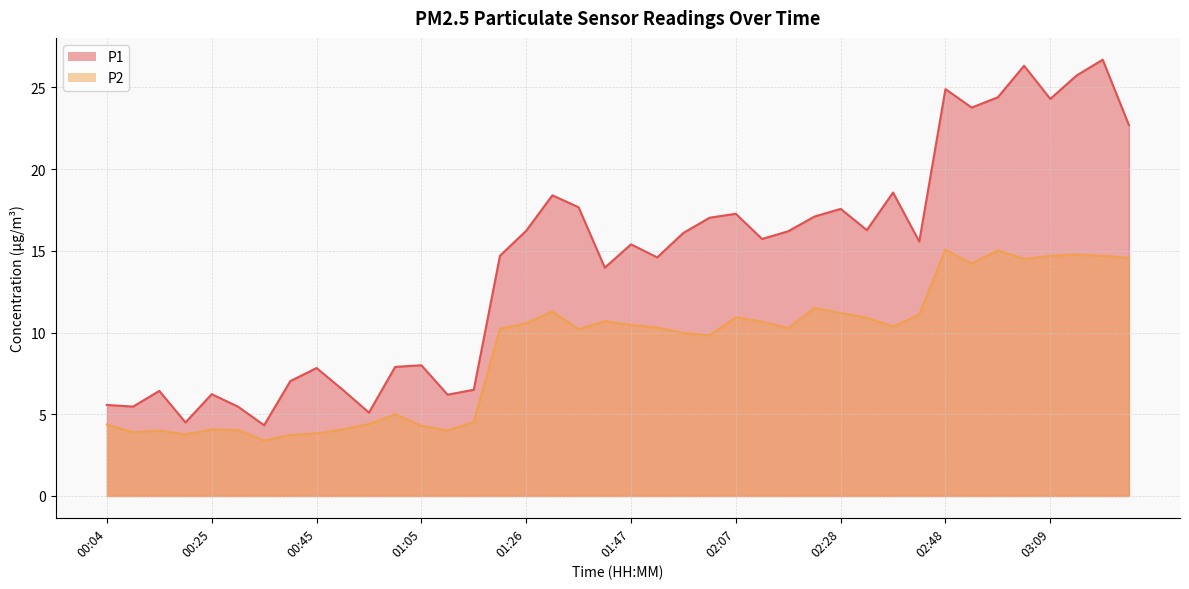

True or false: P1 and P2 intersect in this chart.

False